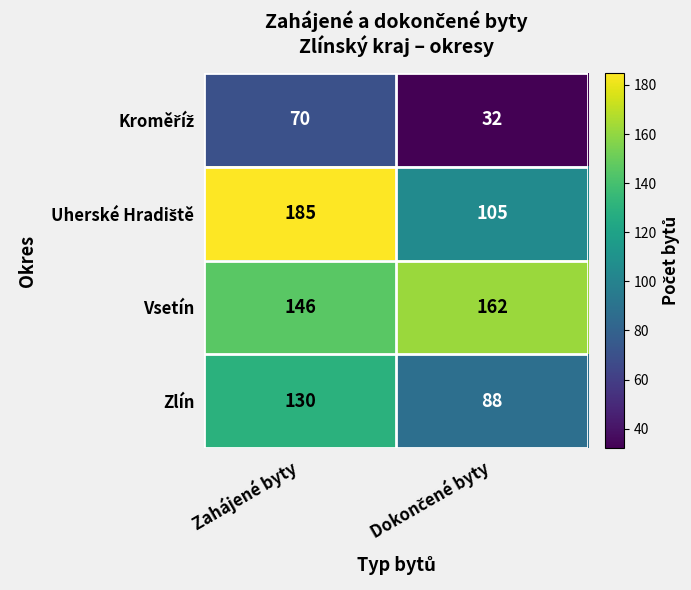

What is the smallest value displayed?

32